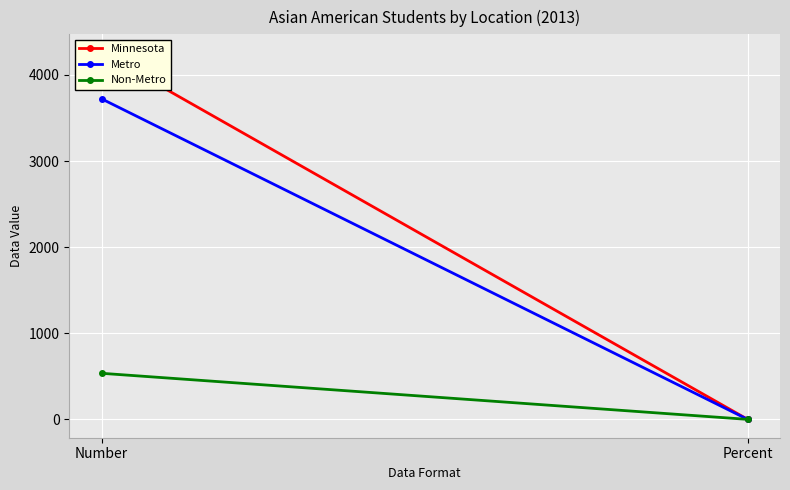

Rank the categories by Non-Metro value from lowest to highest.

Percent, Number